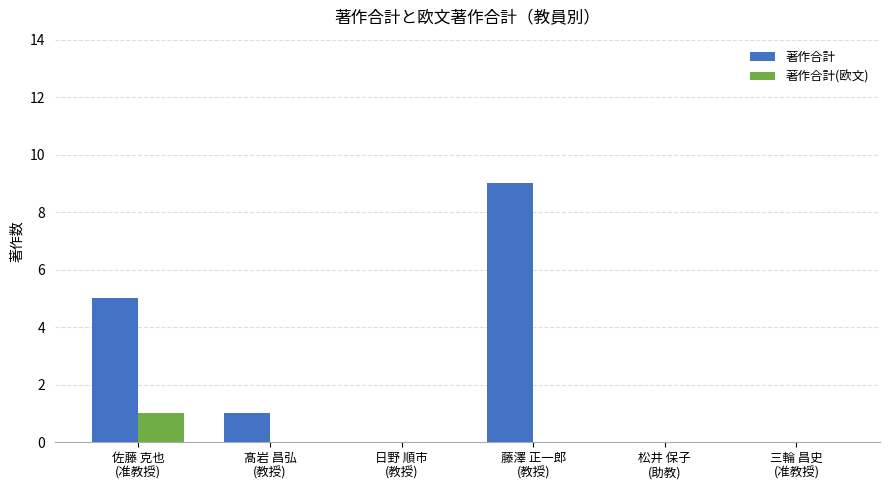

What is the maximum value shown in the chart?

9